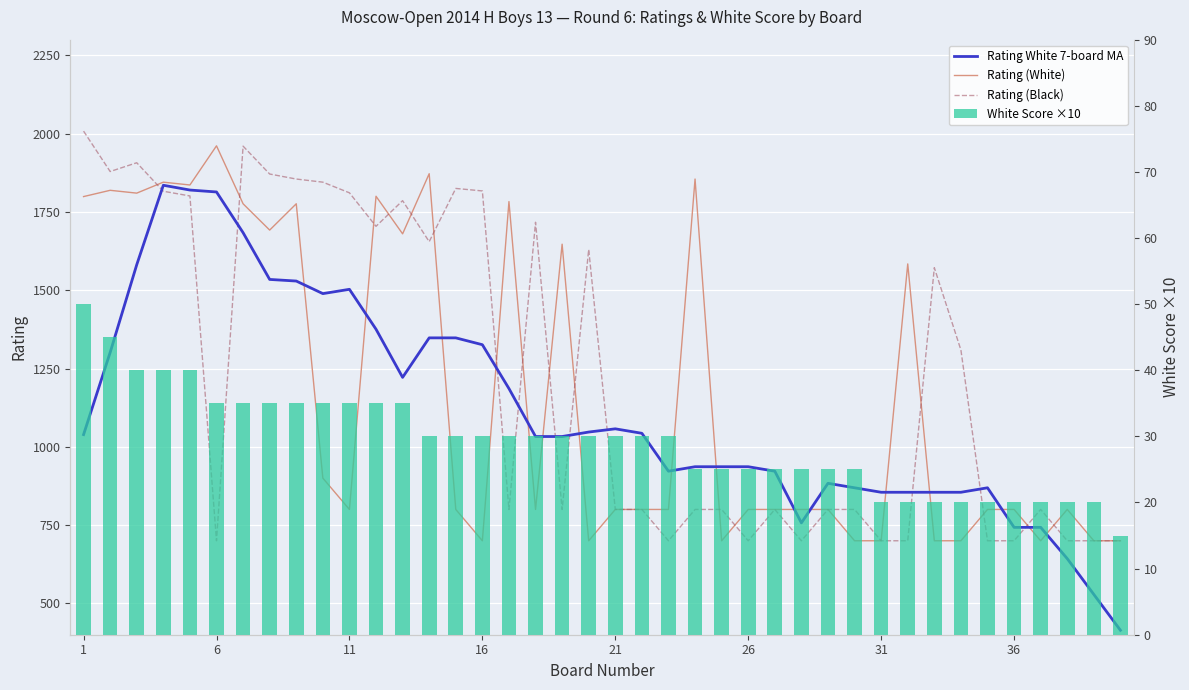

Where does the Rating (Black) series first go above 800?

1